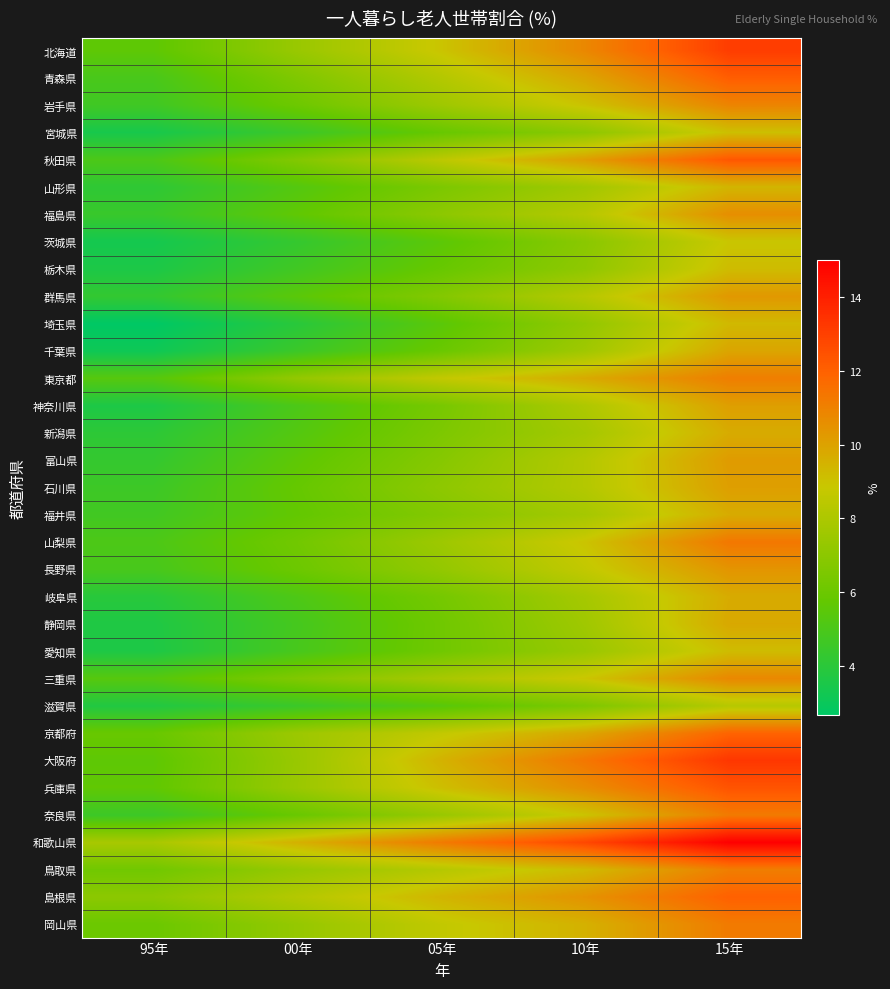

Reading left to right, extract all data points from this chart.

北海道: 95年=5.6	00年=7.4	05年=9.0	10年=10.8	15年=13.1
青森県: 95年=4.9	00年=6.6	05年=8.2	10年=9.9	15年=12.1
岩手県: 95年=4.7	00年=6.0	05年=7.6	10年=9.0	15年=10.9
宮城県: 95年=3.4	00年=4.5	05年=5.9	10年=7.0	15年=9.1
秋田県: 95年=5.0	00年=6.7	05年=8.5	10年=10.1	15年=12.3
山形県: 95年=4.1	00年=5.3	05年=6.5	10年=7.7	15年=9.4
福島県: 95年=4.4	00年=5.6	05年=7.0	10年=8.3	15年=10.6
茨城県: 95年=3.3	00年=4.3	05年=5.5	10年=6.9	15年=8.9
栃木県: 95年=3.6	00年=4.7	05年=5.9	10年=7.1	15年=9.2
群馬県: 95年=4.3	00年=5.5	05年=6.7	10年=8.3	15年=10.3
埼玉県: 95年=2.7	00年=3.9	05年=5.5	10年=7.2	15年=9.3
千葉県: 95年=3.1	00年=4.5	05年=5.9	10年=7.6	15年=9.9
東京都: 95年=5.3	00年=7.2	05年=8.7	10年=9.8	15年=11.1
神奈川県: 95年=3.6	00年=5.0	05年=6.4	10年=8.1	15年=10.1
新潟県: 95年=4.1	00年=5.3	05年=6.5	10年=7.8	15年=9.7
富山県: 95年=4.3	00年=5.6	05年=6.8	10年=8.2	15年=10.2
石川県: 95年=4.6	00年=5.8	05年=7.1	10年=8.2	15年=10.1
福井県: 95年=4.7	00年=5.7	05年=6.7	10年=7.8	15年=9.7
山梨県: 95年=5.0	00年=6.2	05年=7.5	10年=9.0	15年=11.3
長野県: 95年=4.9	00年=6.0	05年=7.2	10年=8.7	15年=10.4
岐阜県: 95年=3.9	00年=5.1	05年=6.3	10年=7.8	15年=9.7
静岡県: 95年=3.7	00年=4.8	05年=6.1	10年=7.6	15年=9.8
愛知県: 95年=3.6	00年=4.9	05年=6.2	10年=7.4	15年=9.2
三重県: 95年=5.3	00年=6.6	05年=7.9	10年=8.9	15年=10.8
滋賀県: 95年=3.7	00年=4.5	05年=5.4	10年=6.6	15年=8.3
京都府: 95年=5.9	00年=7.5	05年=8.7	10年=9.9	15年=11.9
大阪府: 95年=5.6	00年=7.4	05年=9.5	10年=11.3	15年=13.3
兵庫県: 95年=5.7	00年=7.4	05年=9.1	10年=10.6	15年=12.4
奈良県: 95年=4.5	00年=5.9	05年=7.4	10年=9.0	15年=11.2
和歌山県: 95年=7.9	00年=9.5	05年=11.2	10年=12.8	15年=15.0
鳥取県: 95年=6.2	00年=7.3	05年=8.3	10年=9.2	15年=11.1
島根県: 95年=7.0	00年=8.2	05年=9.4	10年=10.5	15年=12.0
岡山県: 95年=6.0	00年=7.3	05年=8.7	10年=9.5	15年=11.2